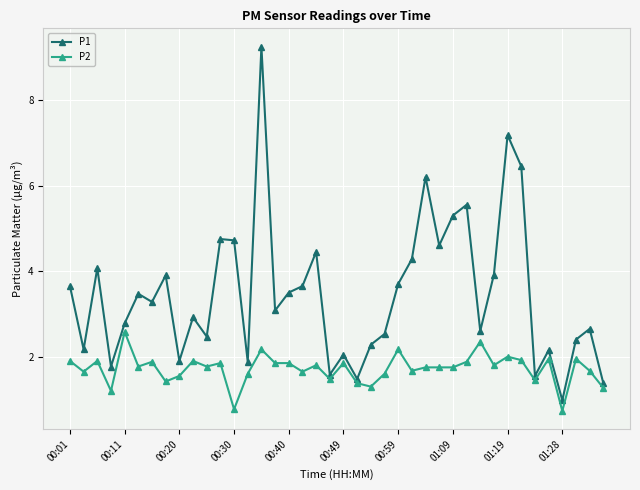

What is the value of the P1 point at the 28th from the left?

4.6